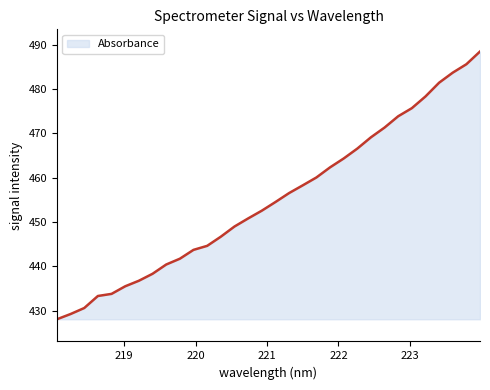

What is the smallest value displayed?

428.1